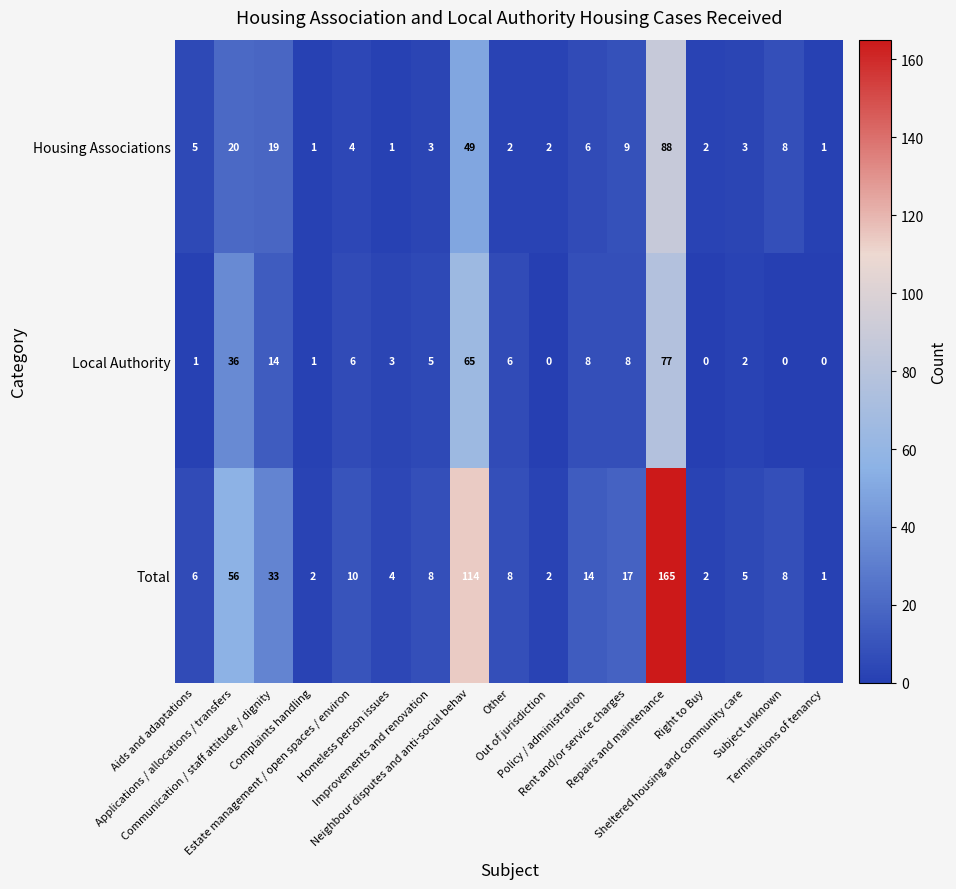

What is the total value across all series at Aids and adaptations?

12